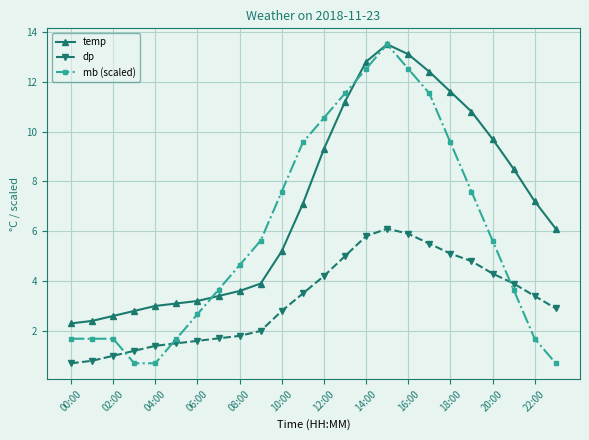

Rank the series by their average value, from highest to lowest.

temp, mb (scaled), dp